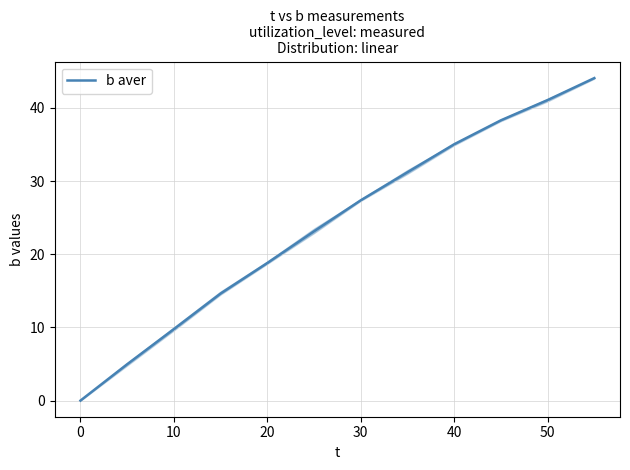

How many values exceed 27?

6